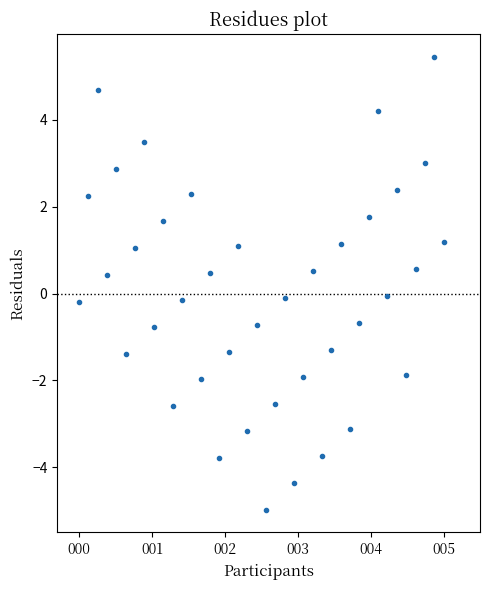

What is the range of Y values (max minus min)?

10.4